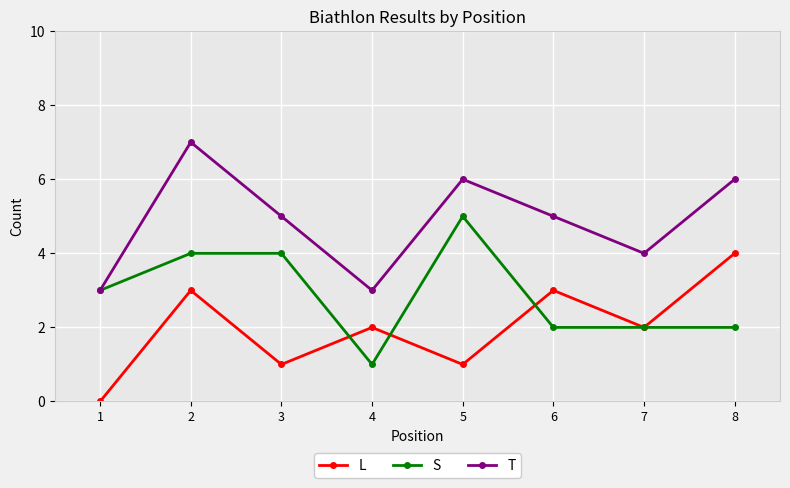

Reading left to right, extract all data points from this chart.

L: 1=0	2=3	3=1	4=2	5=1	6=3	7=2	8=4
S: 1=3	2=4	3=4	4=1	5=5	6=2	7=2	8=2
T: 1=3	2=7	3=5	4=3	5=6	6=5	7=4	8=6